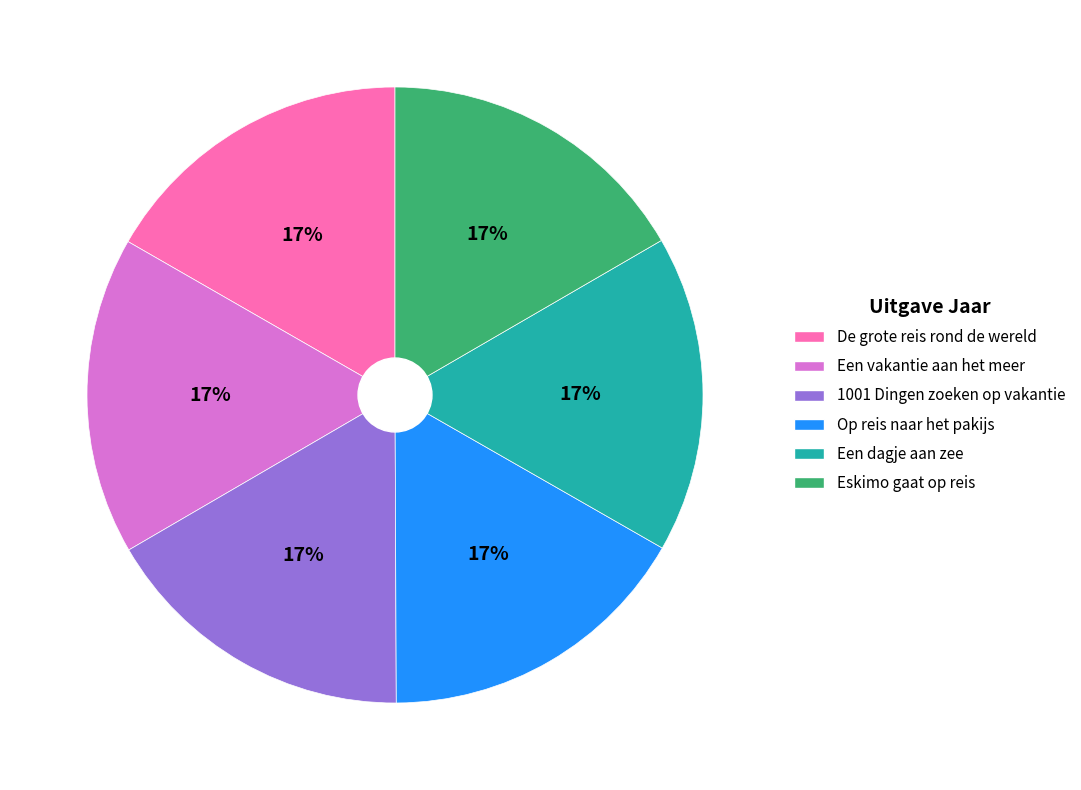

What percentage is the Eskimo gaat op reis slice, to the nearest percent?

17%